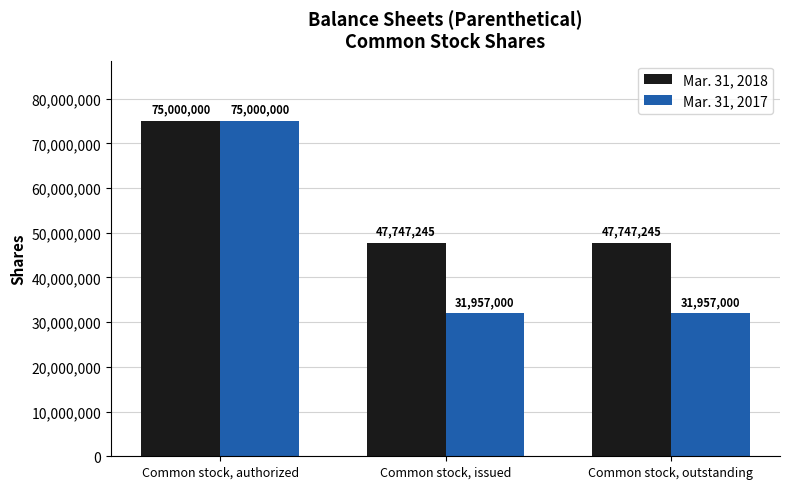

At how many categories does at least one series exceed 47992191?

1